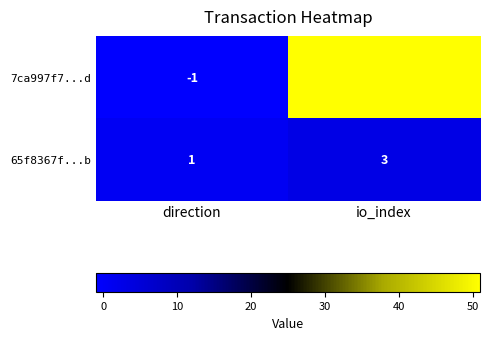

Reading right to left, extract all data points from this chart.

7ca997f7...d: io_index=51	direction=-1
65f8367f...b: io_index=3	direction=1